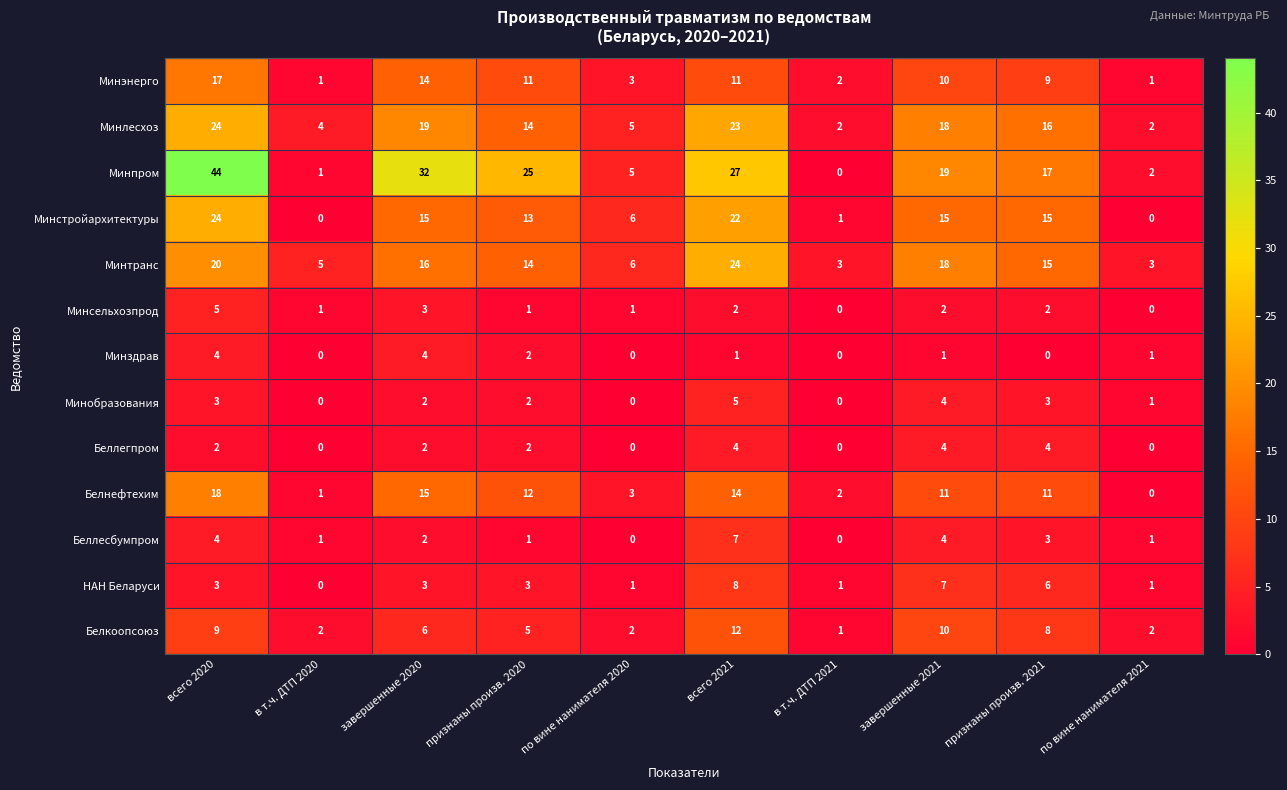

What is the spread (max minus min) of values at признаны произв. 2020?

24